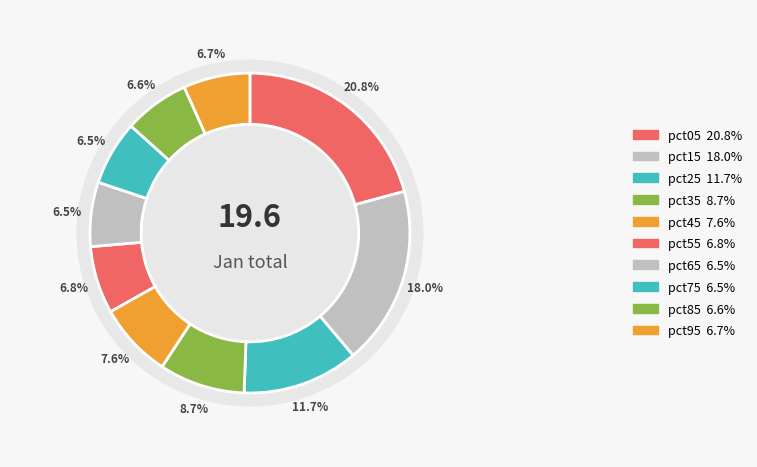

What percentage is the pct15 slice, to the nearest percent?

18%